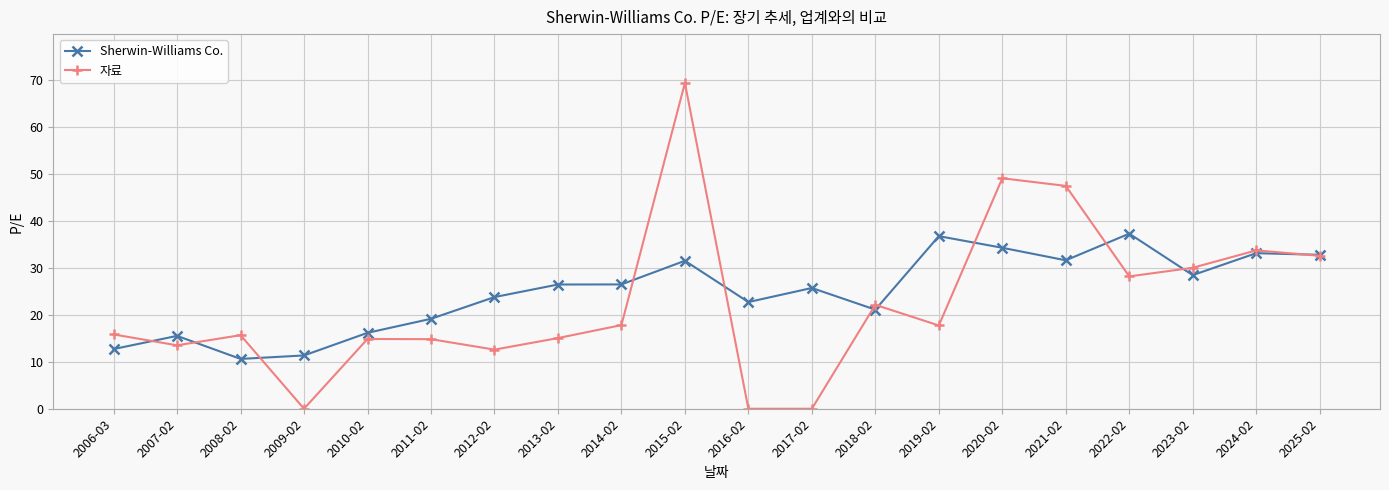

At which category is the sum across all series the highest?

2015-02